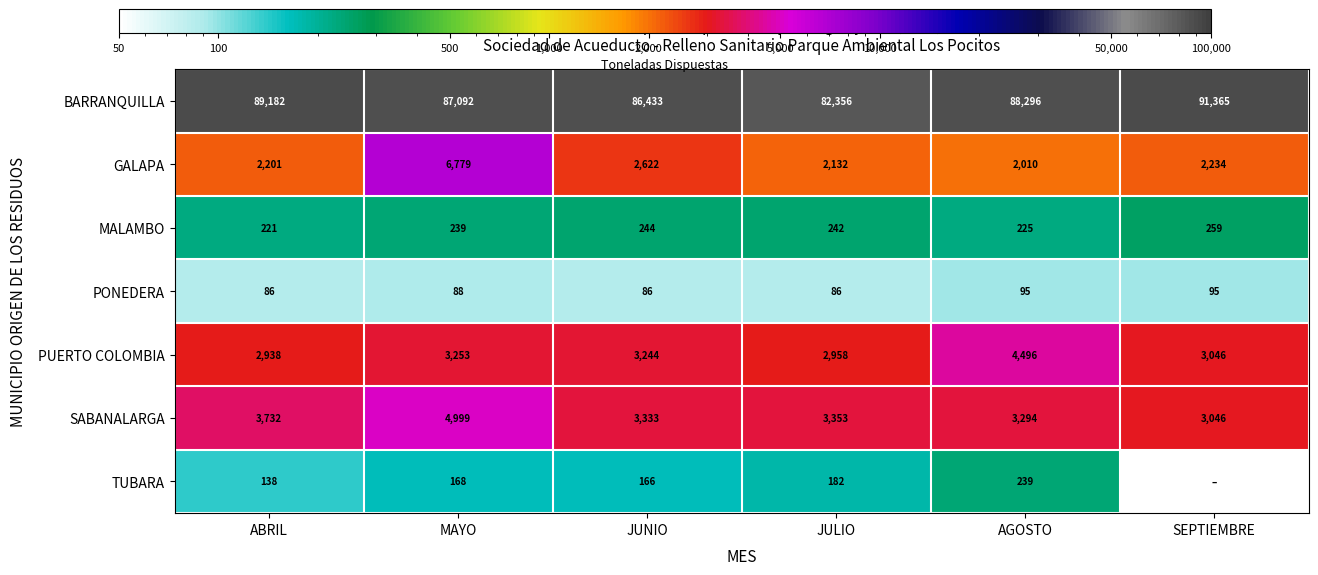

What is the difference between the PUERTO COLOMBIA values at JUNIO and ABRIL?

306